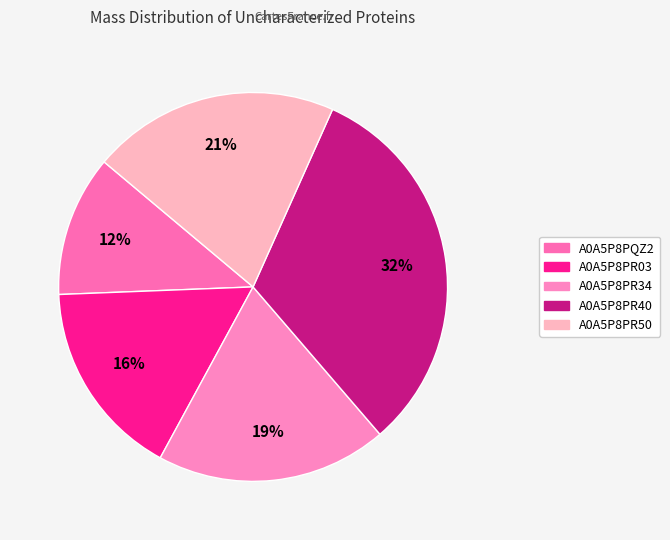

Which has a higher value, A0A5P8PR34 or A0A5P8PQZ2?

A0A5P8PR34